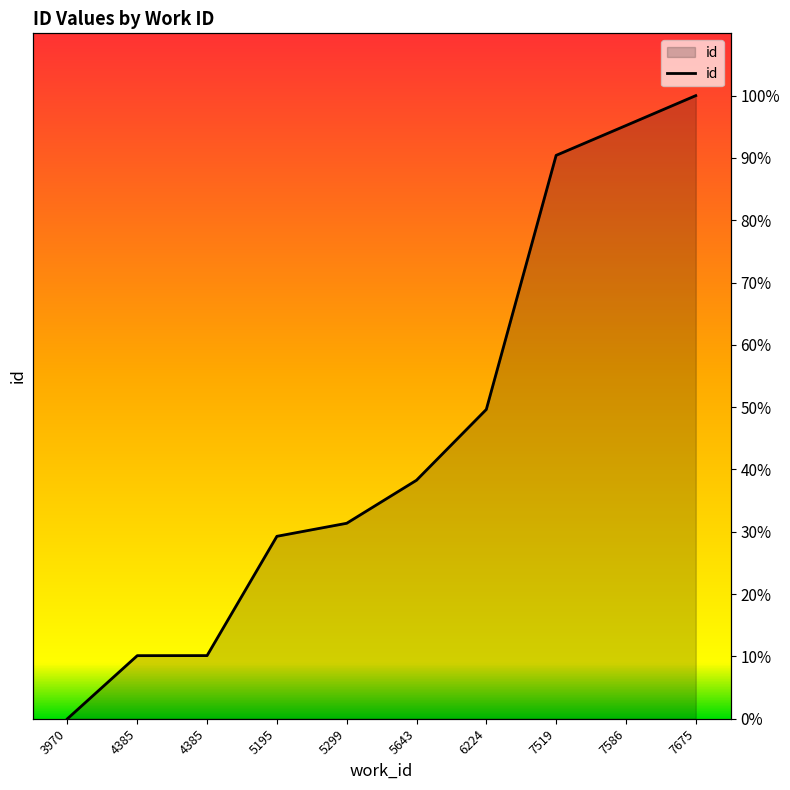

At which label is the value closest to 50?

6224